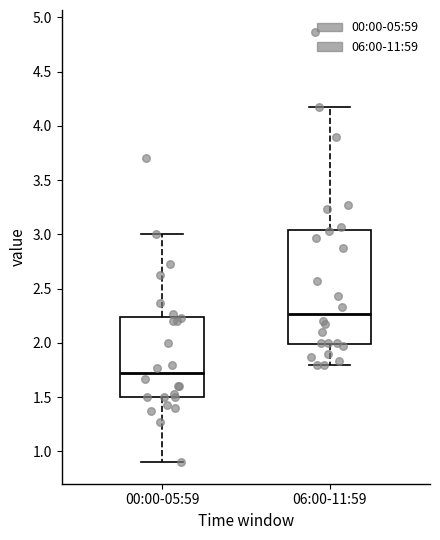

Comparing the boxes themselves (not the whiskers), which one is the tallest?

06:00-11:59